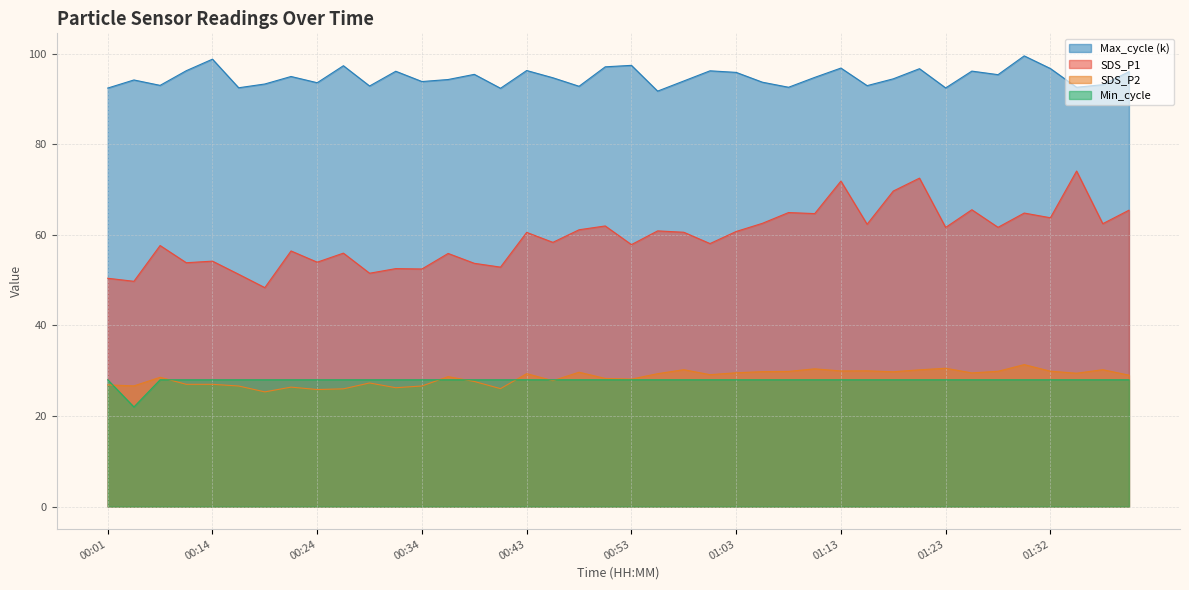

The value of Min_cycle at 00:19 is 45.0. True or false?

False